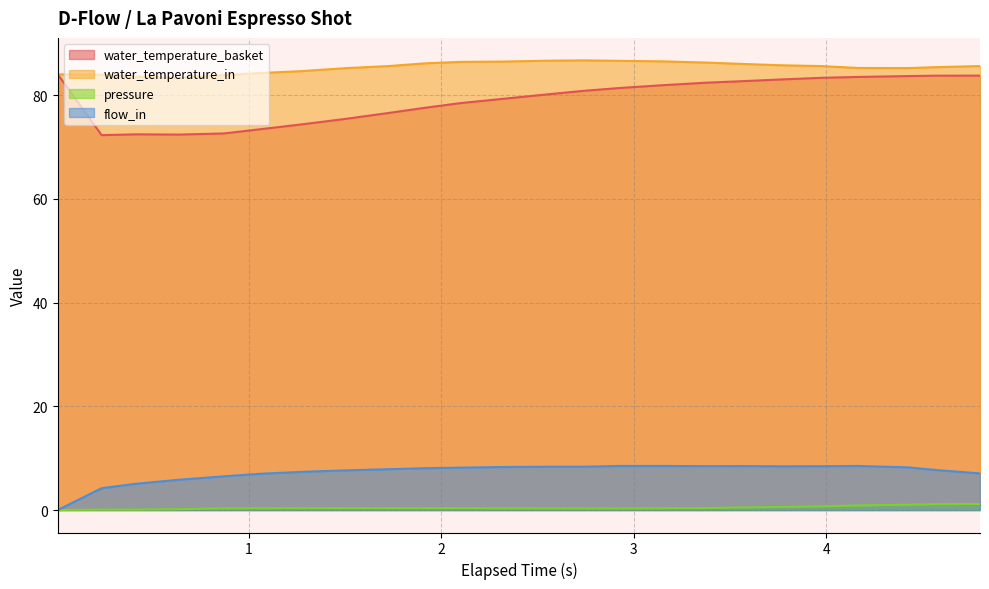

What is the label of the 14th point from the right?

2.099